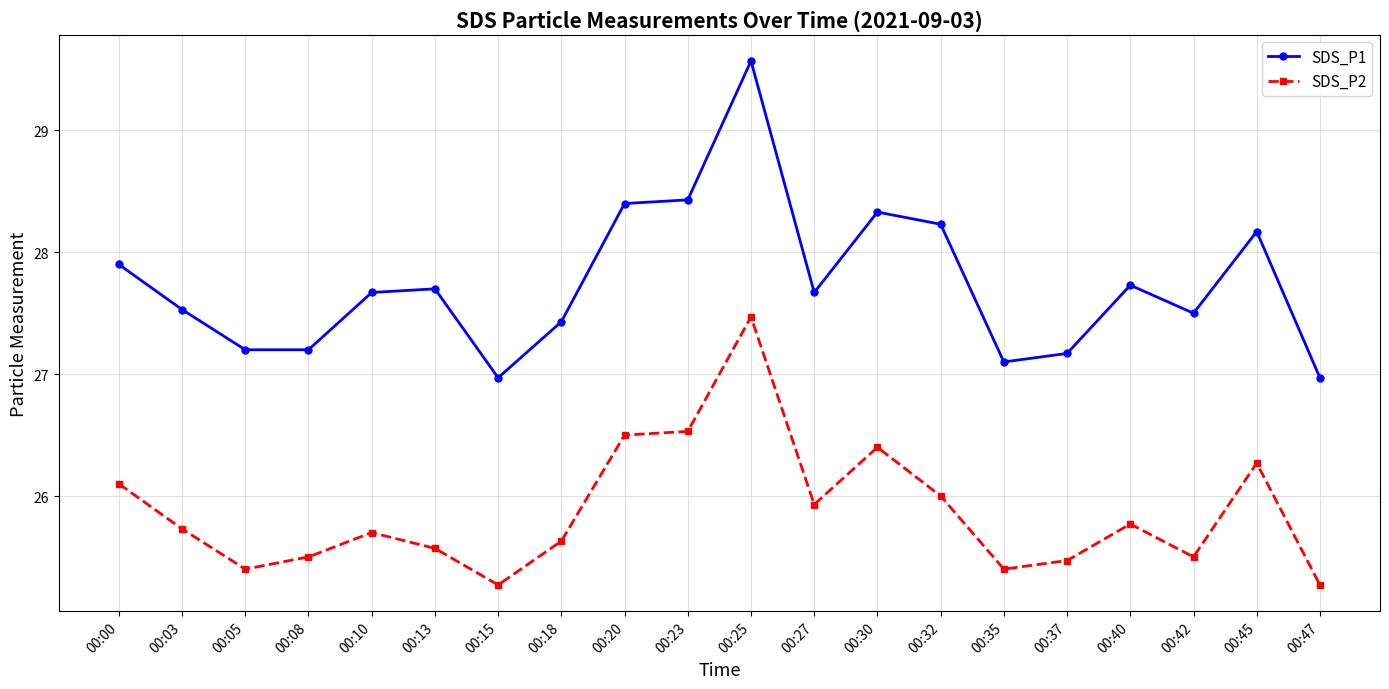

What is the difference between the SDS_P1 values at 00:13 and 00:23?

0.7